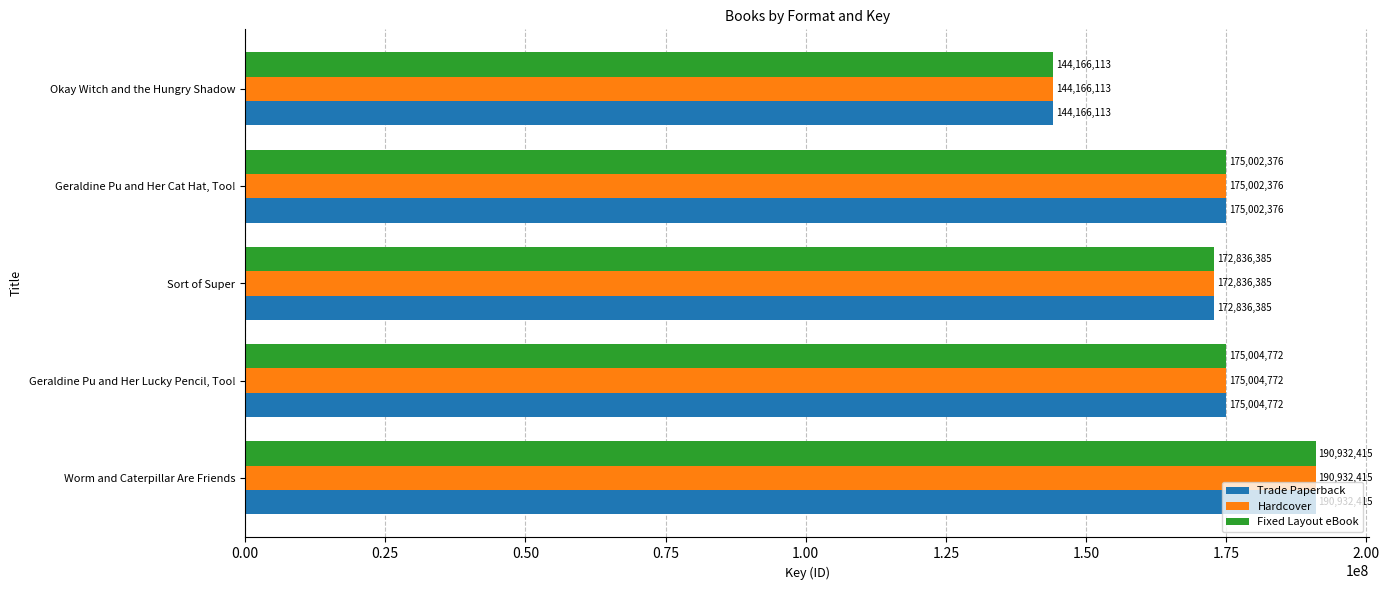

True or false: Hardcover has a value of 190932415 at Worm and Caterpillar Are Friends.

True